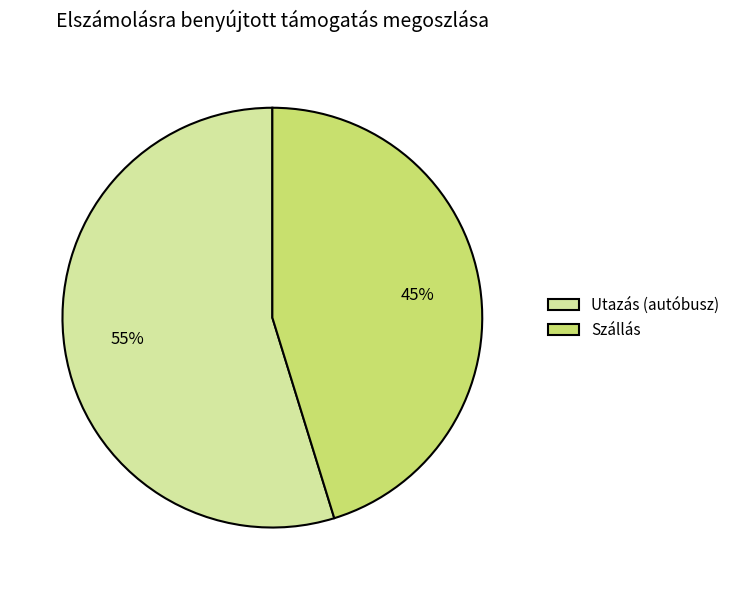

Is Utazás (autóbusz) the majority of the pie?

Yes